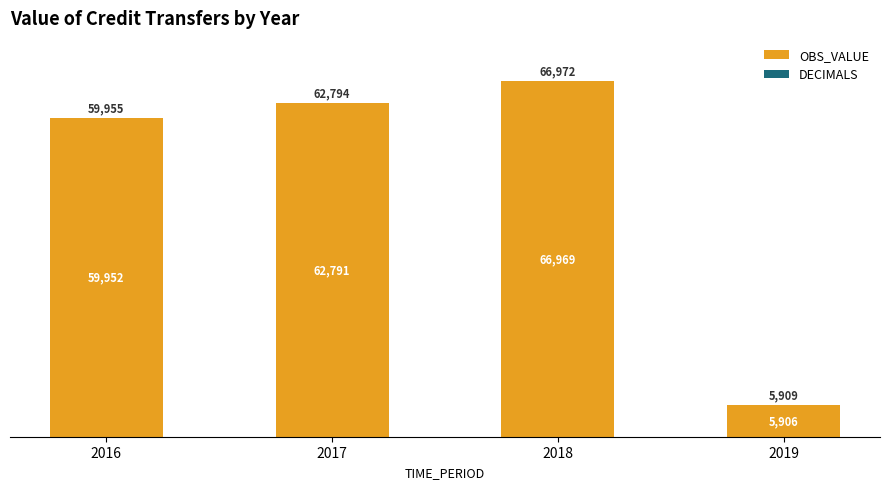

What is the total value across all series at 2017?

62793.6